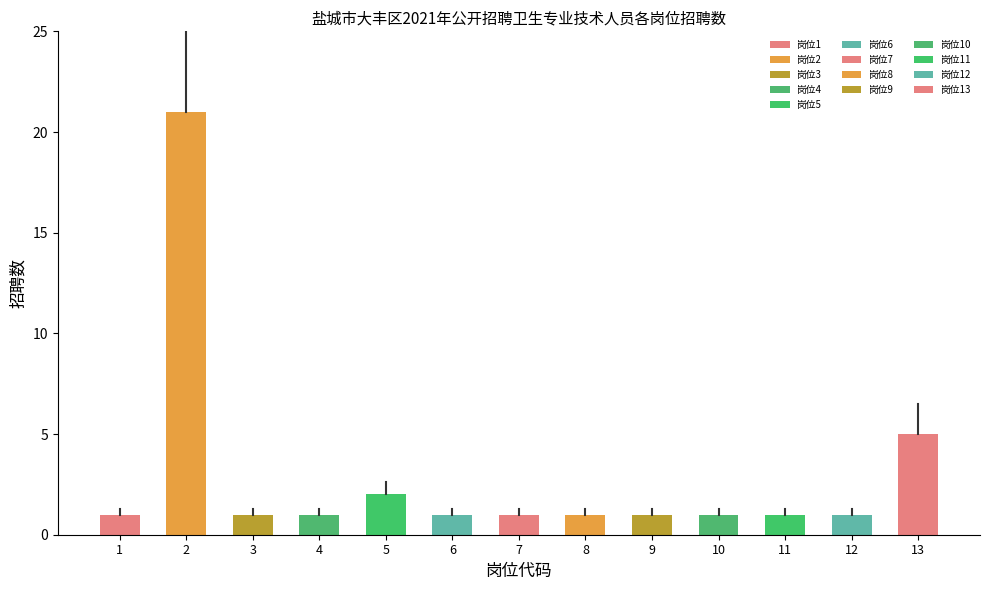

Does the chart contain stacked bars?

No